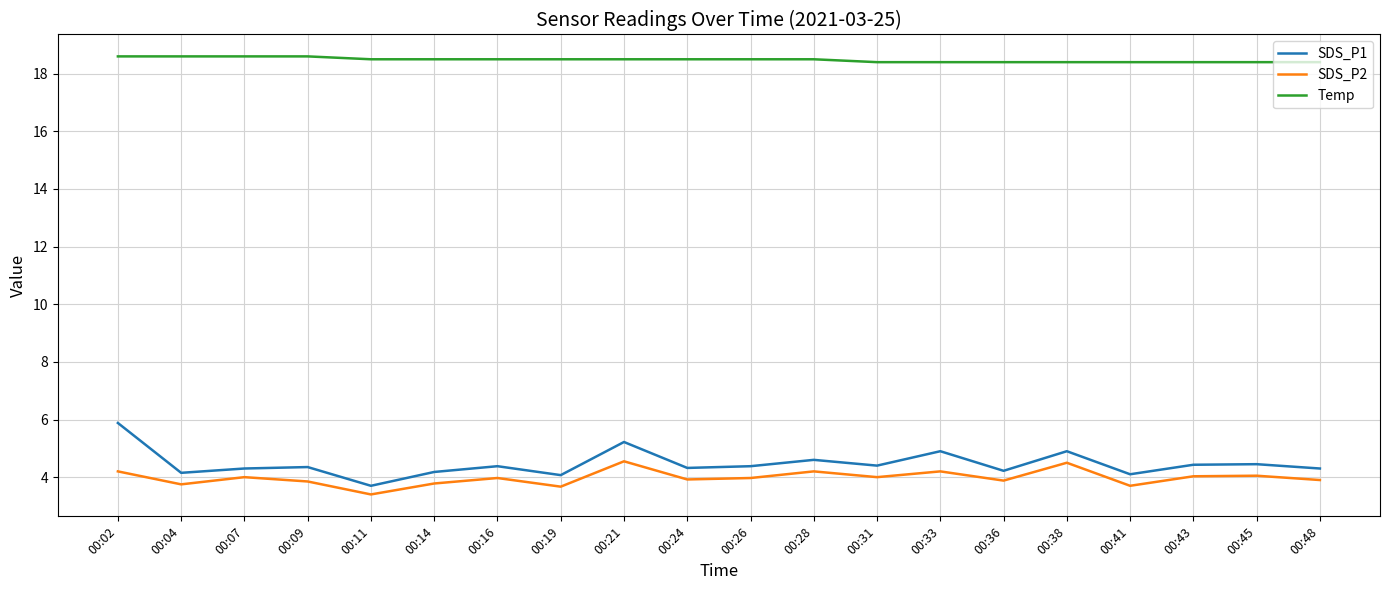

Where is the first local minimum for SDS_P1?

00:04